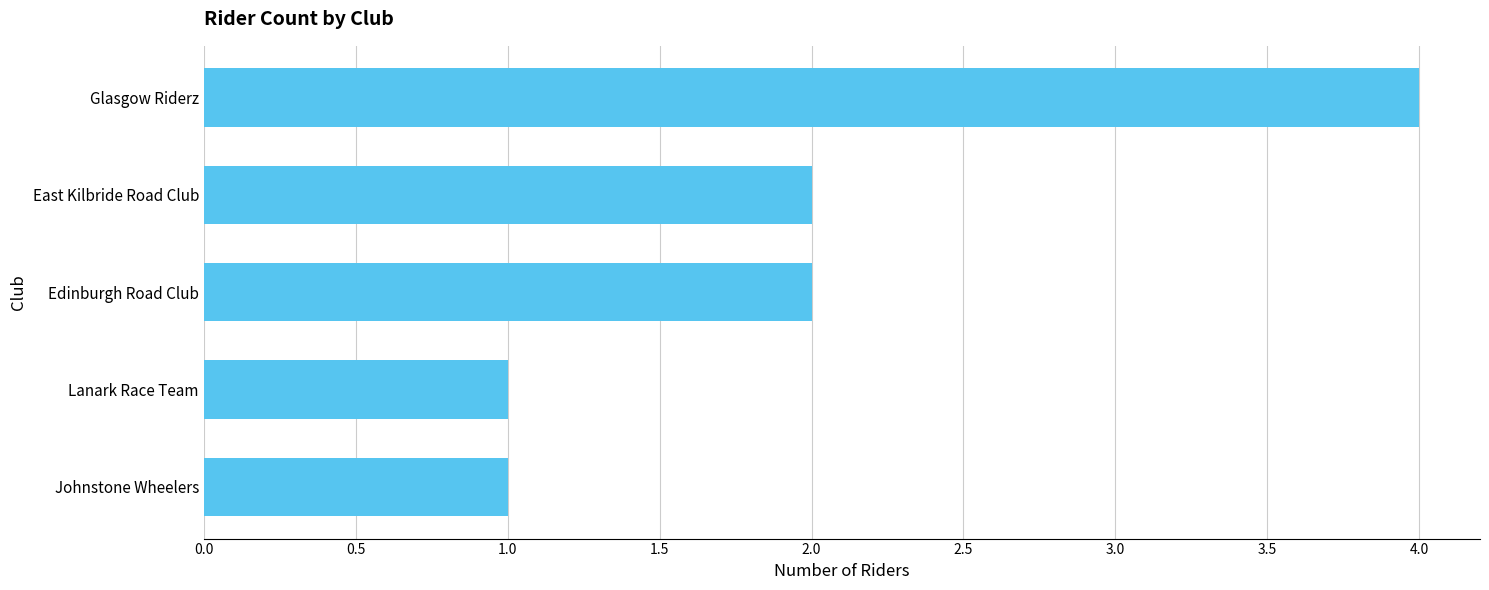

What is the ratio of the value at Glasgow Riderz to the value at East Kilbride Road Club?

2.0